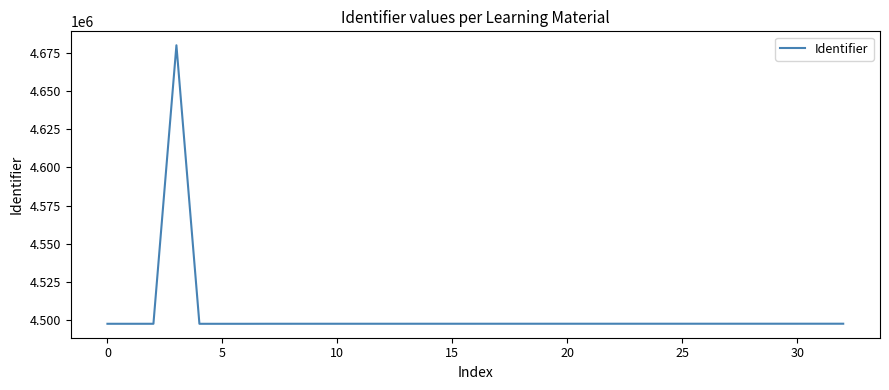

What is the difference between the maximum and minimum values?

183046